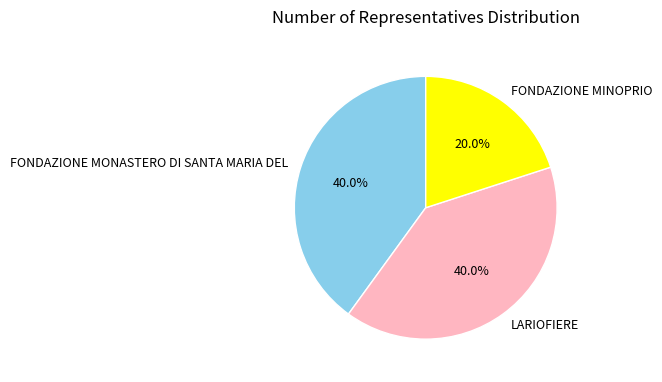

Is there any slice that represents more than half of the pie?

No